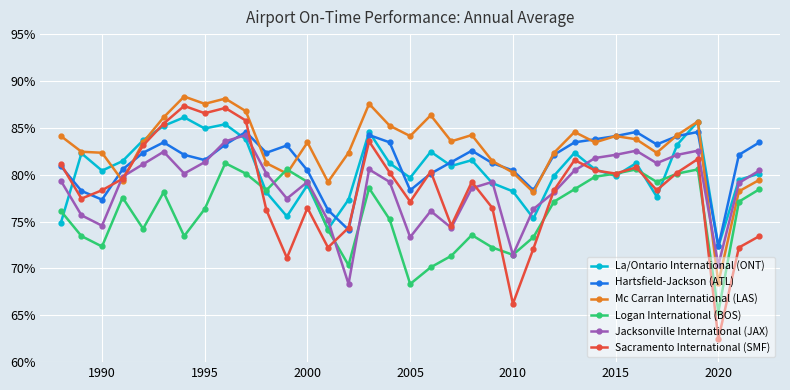

After their last crossing, which series has the higher values: Logan International (BOS) or Mc Carran International (LAS)?

Mc Carran International (LAS)